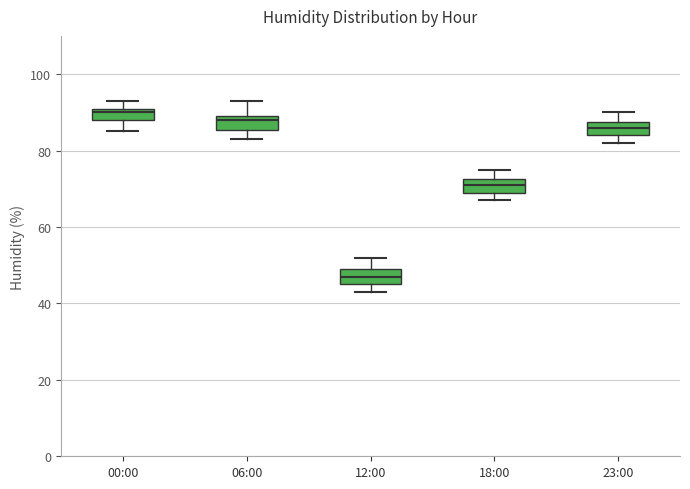

Where is the upper edge of the box for 23:00 on the y-axis? The values are not printed on the chart, so give them approximately, as read against the axis.

88